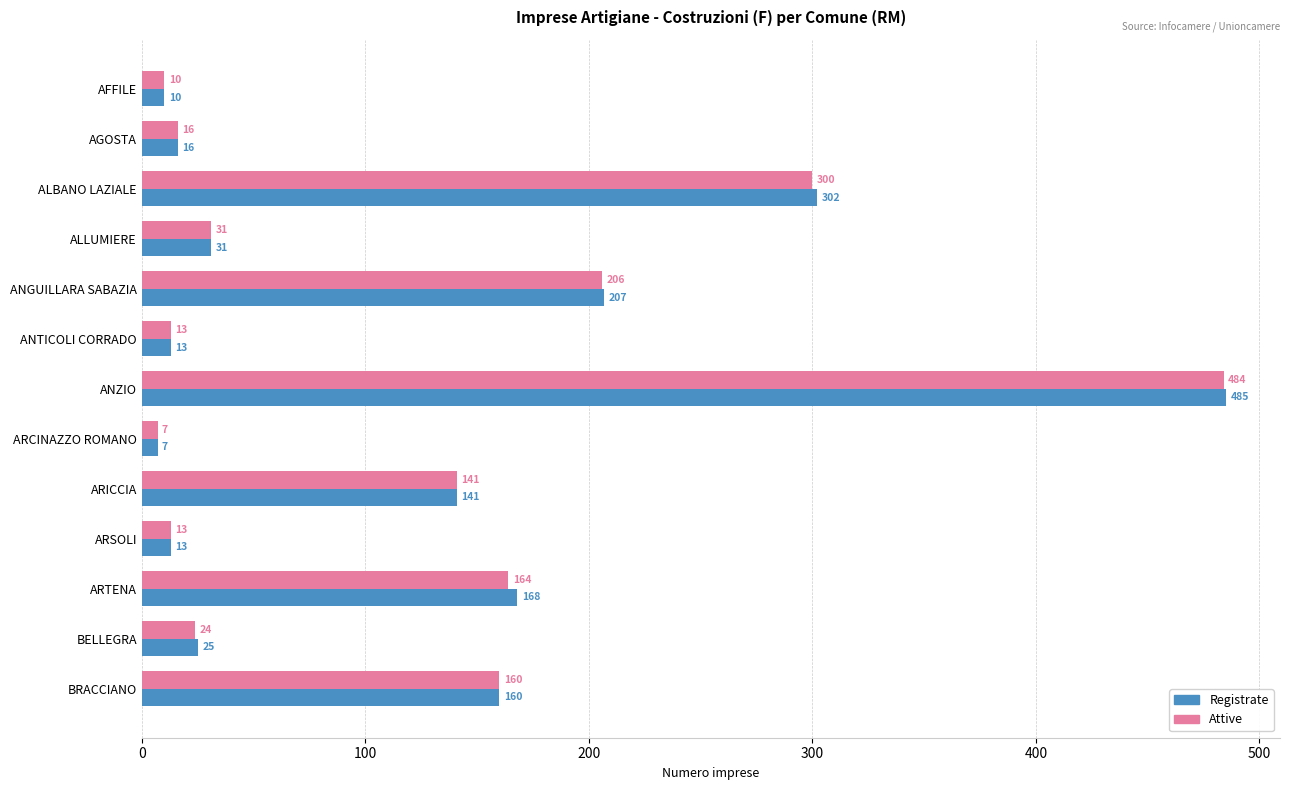

What is the smallest value displayed?

7